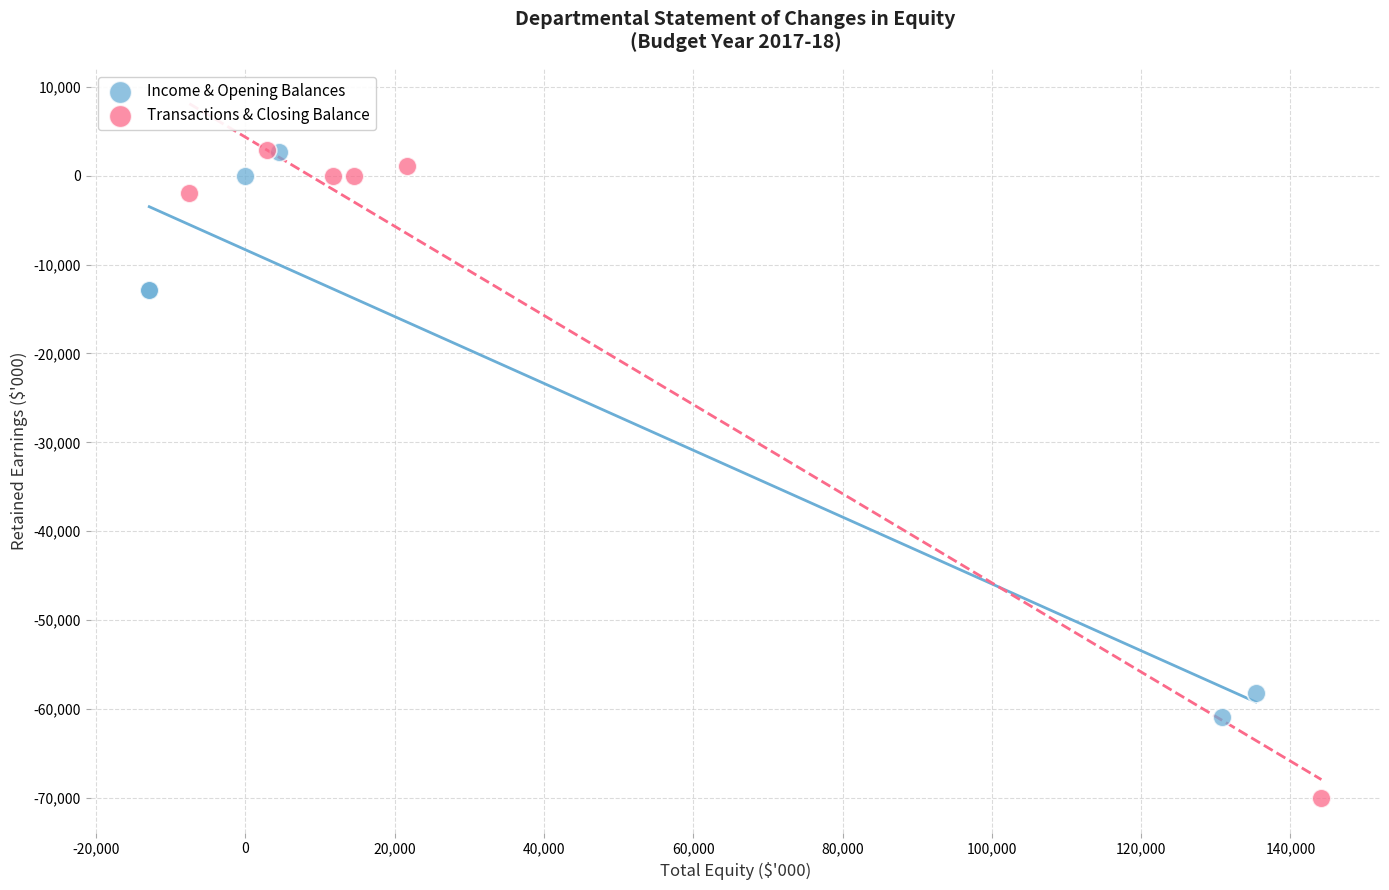

Which series has the widest spread of Y values?

Transactions & Closing Balance